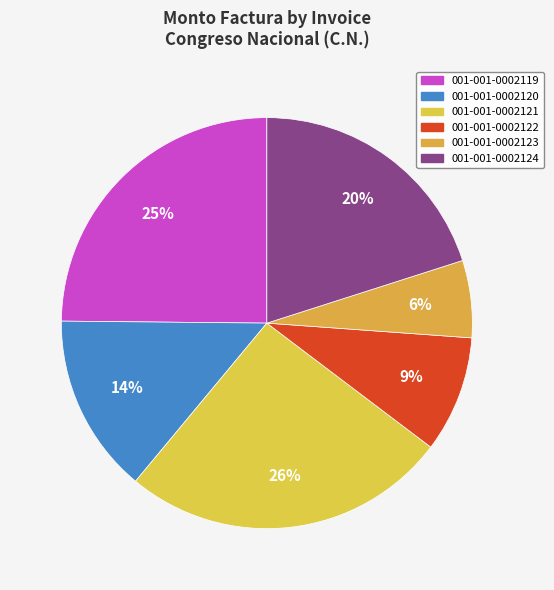

Rank the categories by value from highest to lowest.

001-001-0002121, 001-001-0002119, 001-001-0002124, 001-001-0002120, 001-001-0002122, 001-001-0002123